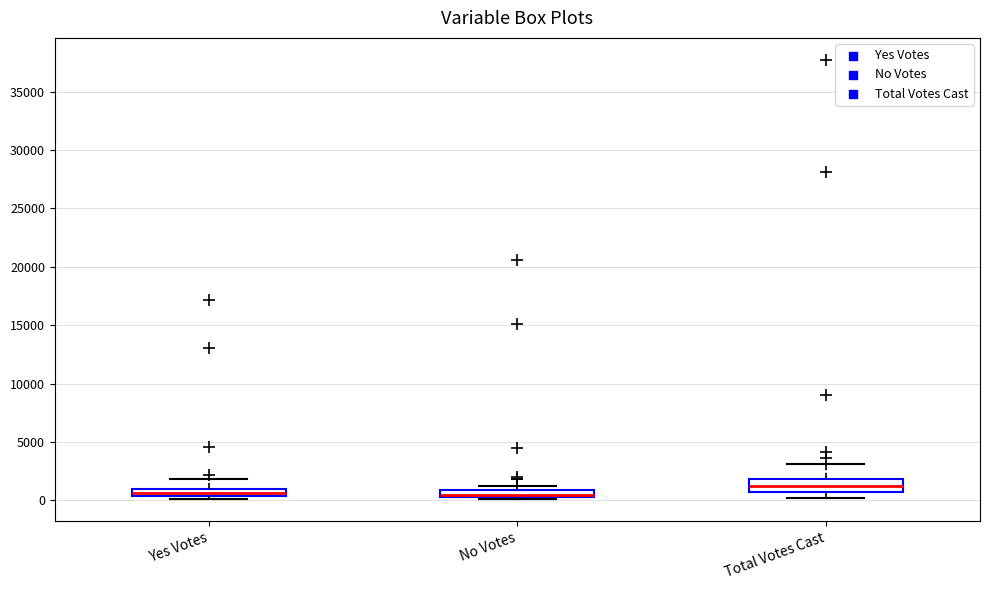

Where is the upper edge of the box for No Votes on the y-axis? The values are not printed on the chart, so give them approximately, as read against the axis.

1000